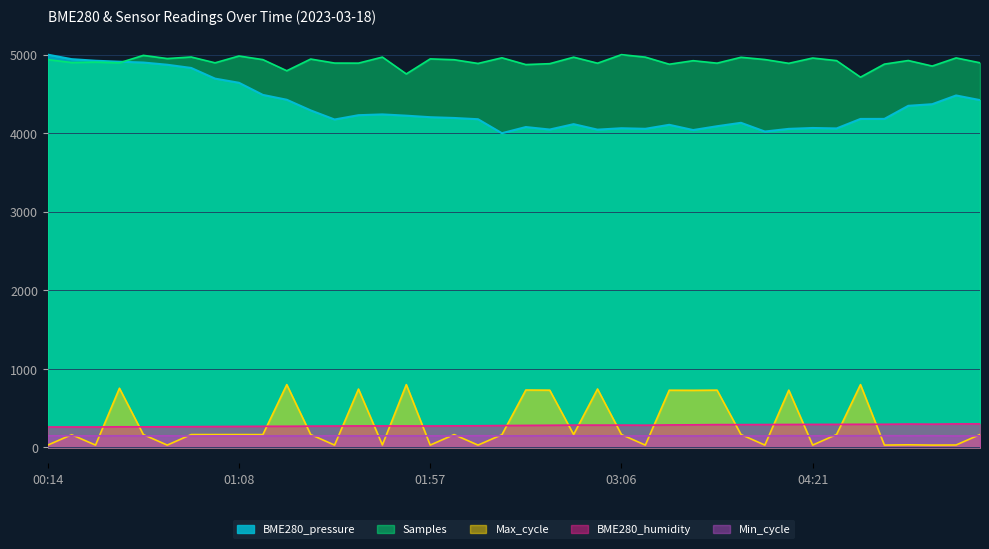

True or false: Samples has a value of 4878.0 at 03:24.

True